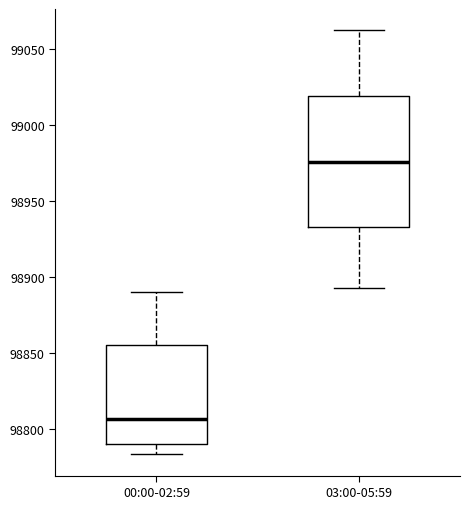

Reading left to right, transcribe this box plot: for each box, give where its median line is, the range the box spans, and where its two whiskers end, as read against the y-axis. The values are not printed on the chart, so give them approximately, as read against the axis.

00:00-02:59: median 98805, box 98790 to 98855, whiskers 98785 to 98890
03:00-05:59: median 98975, box 98935 to 99020, whiskers 98895 to 99065